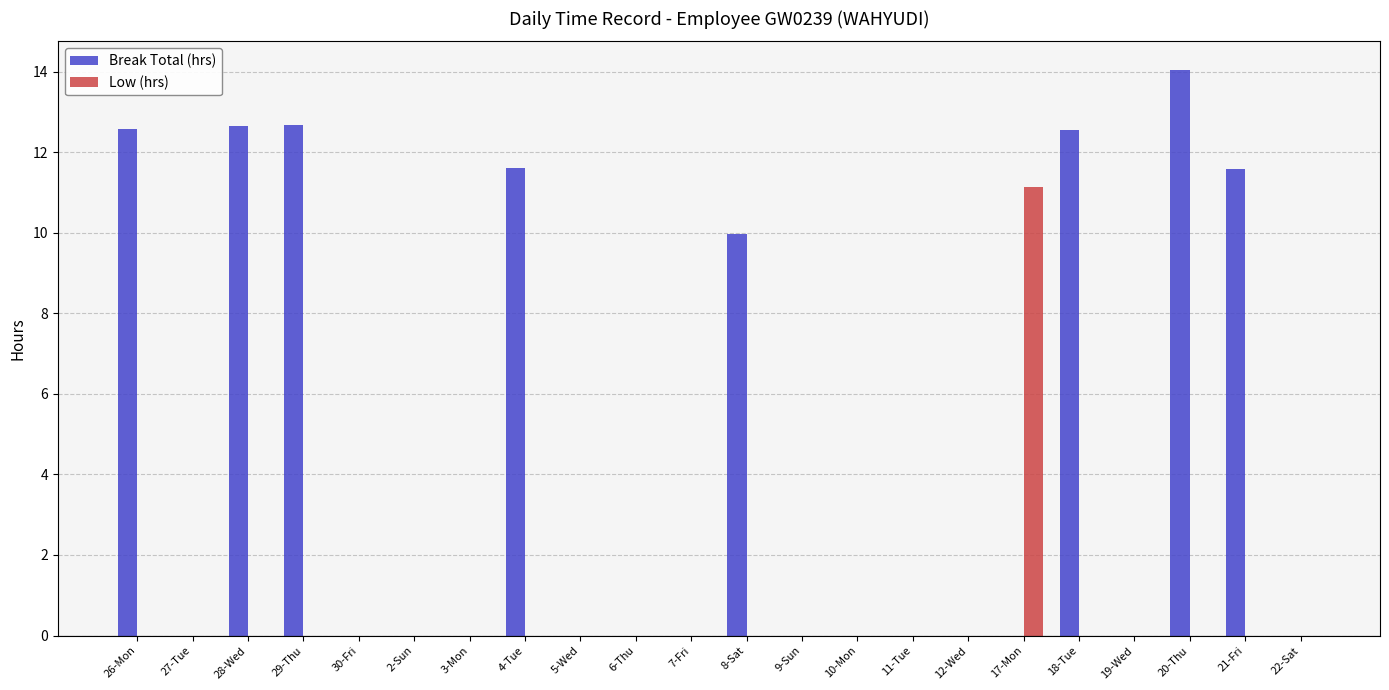

At which category is the sum across all series the highest?

20-Thu